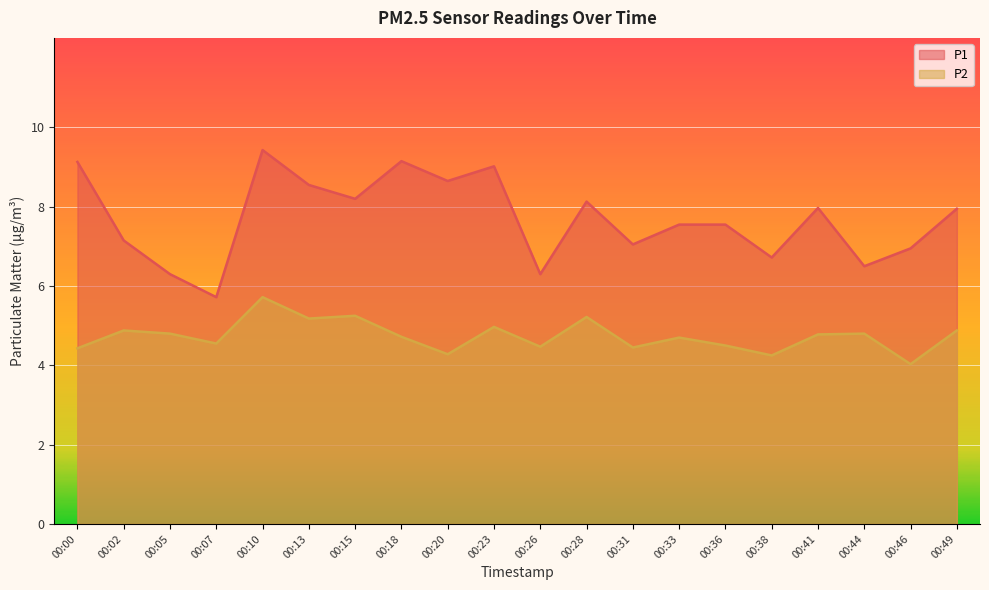

What is the greatest value displayed?

9.4